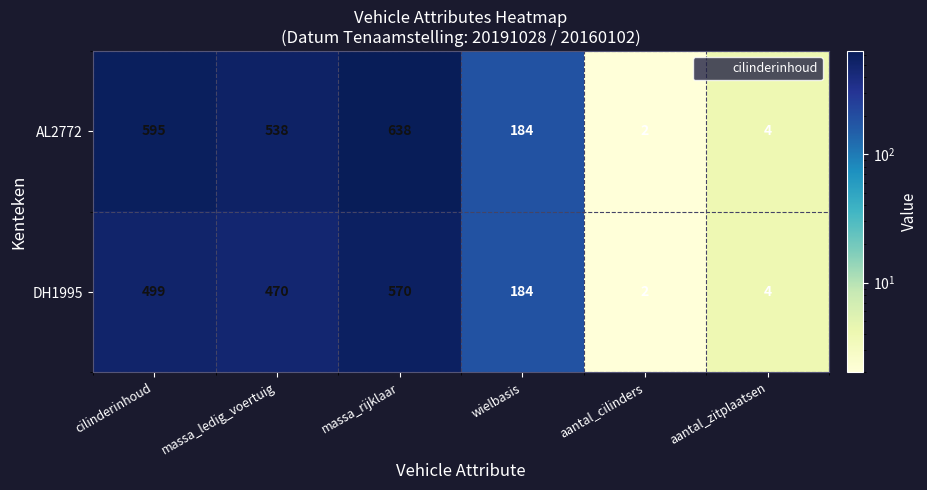

Between massa_rijklaar and wielbasis, which series saw the biggest shift?

AL2772